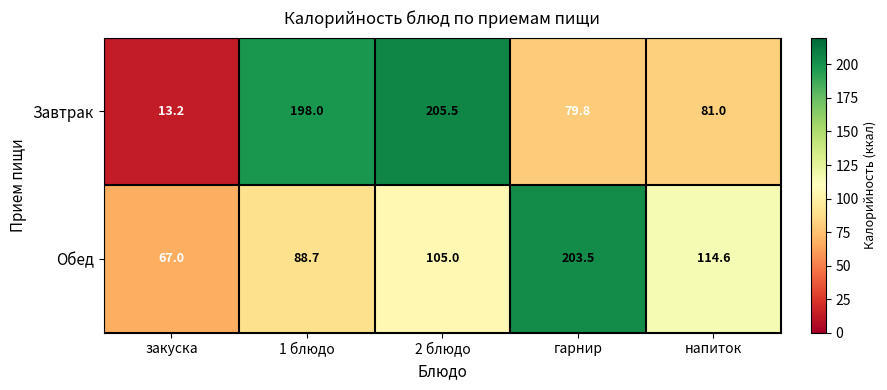

What is the sum of all Завтрак values?

577.5